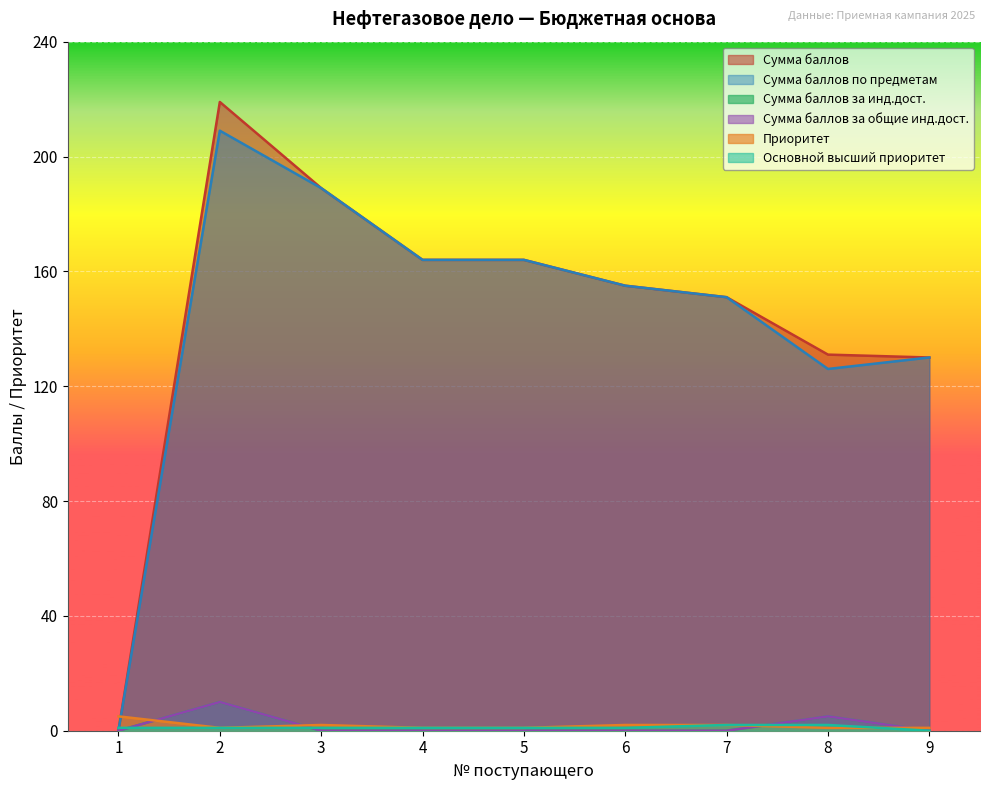

What is the value of the Сумма баллов за инд.дост. point at the 8th from the left?

5